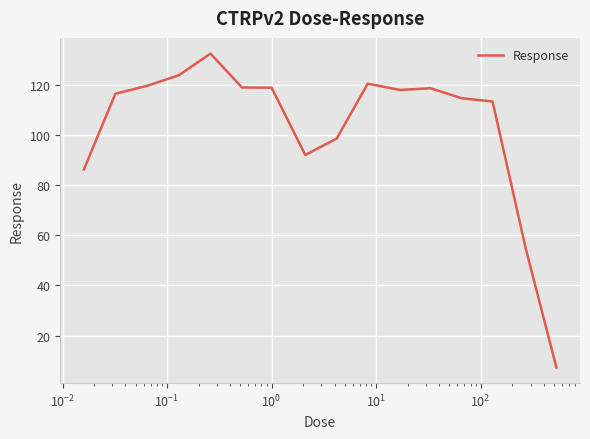

What is the difference between the maximum and minimum values?

125.0